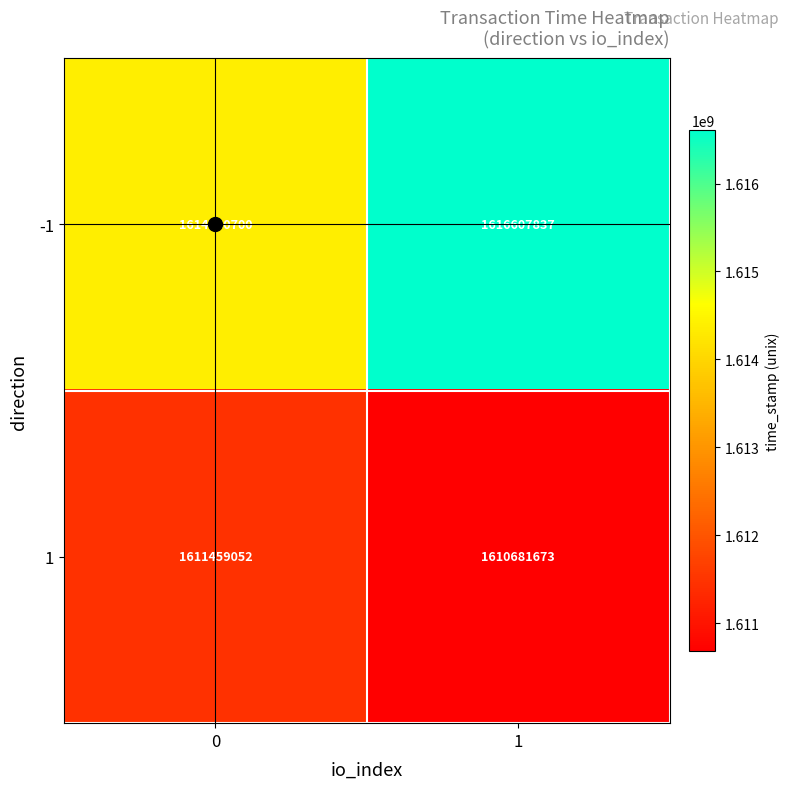

List the labels in order of -1 value, smallest first.

0, 1